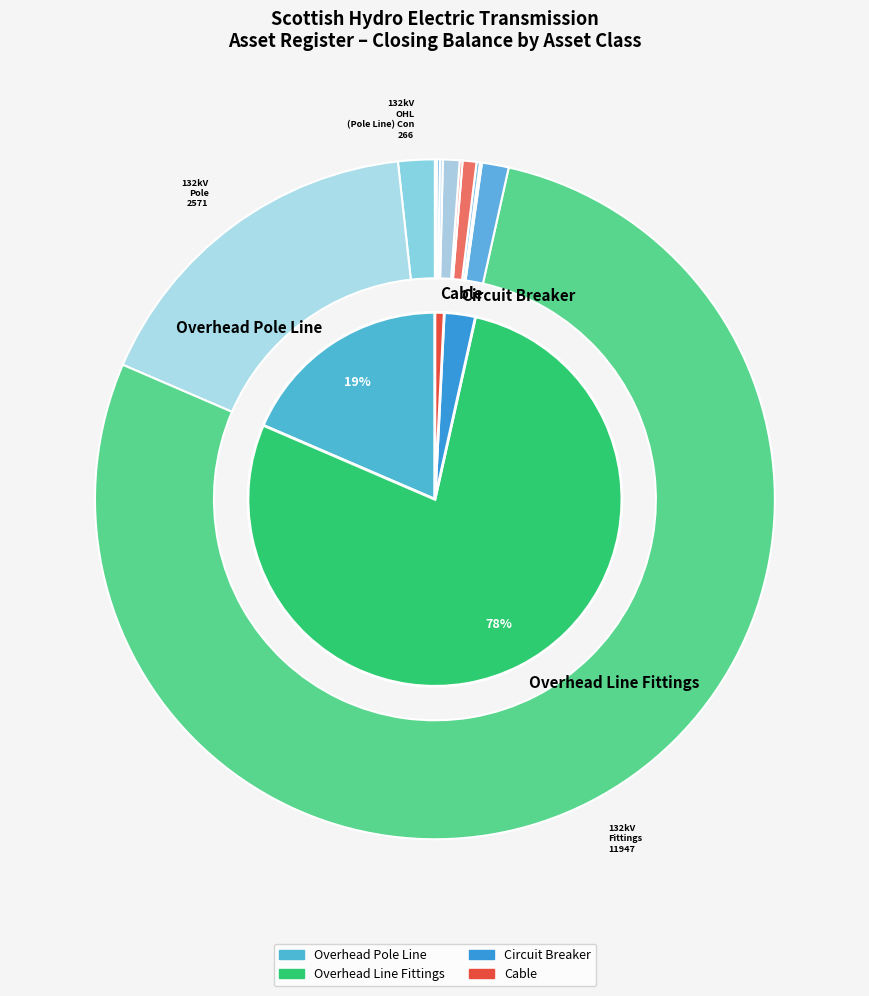

To the nearest percent, what is the difference between the 132kV CB (Air Insulated Busbars) (ID) and 132kV Fittings slice percentages?

78%